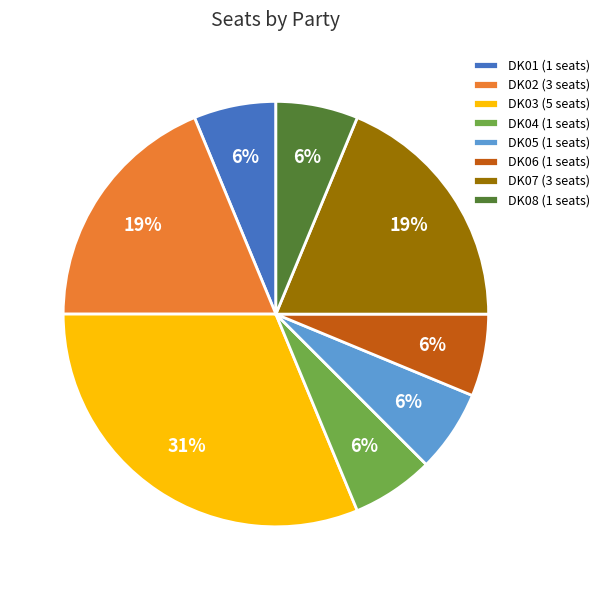

To the nearest percent, what portion does DK08 represent?

6%